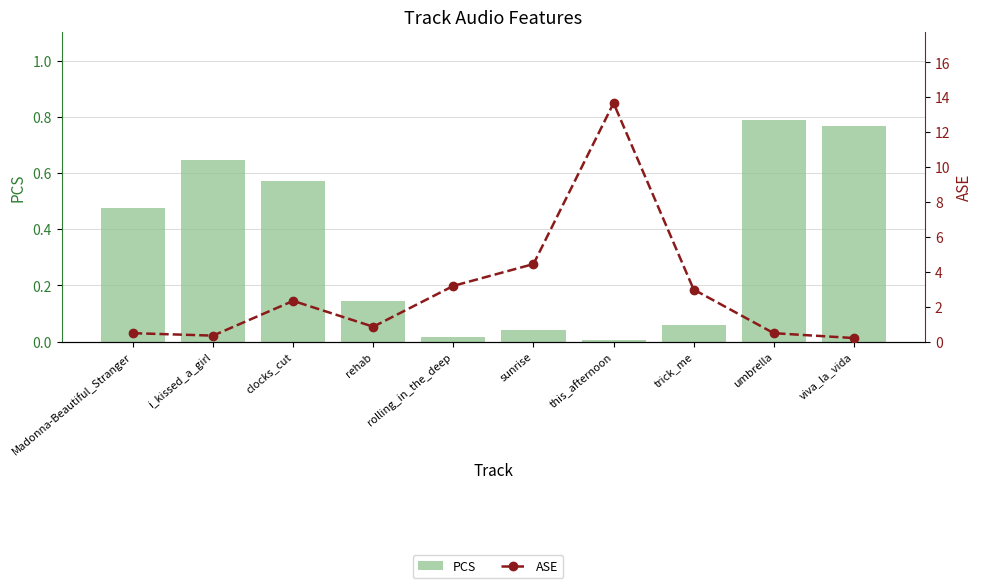

Which series changed the most between Madonna-Beautiful_Stranger and i_kissed_a_girl?

PCS